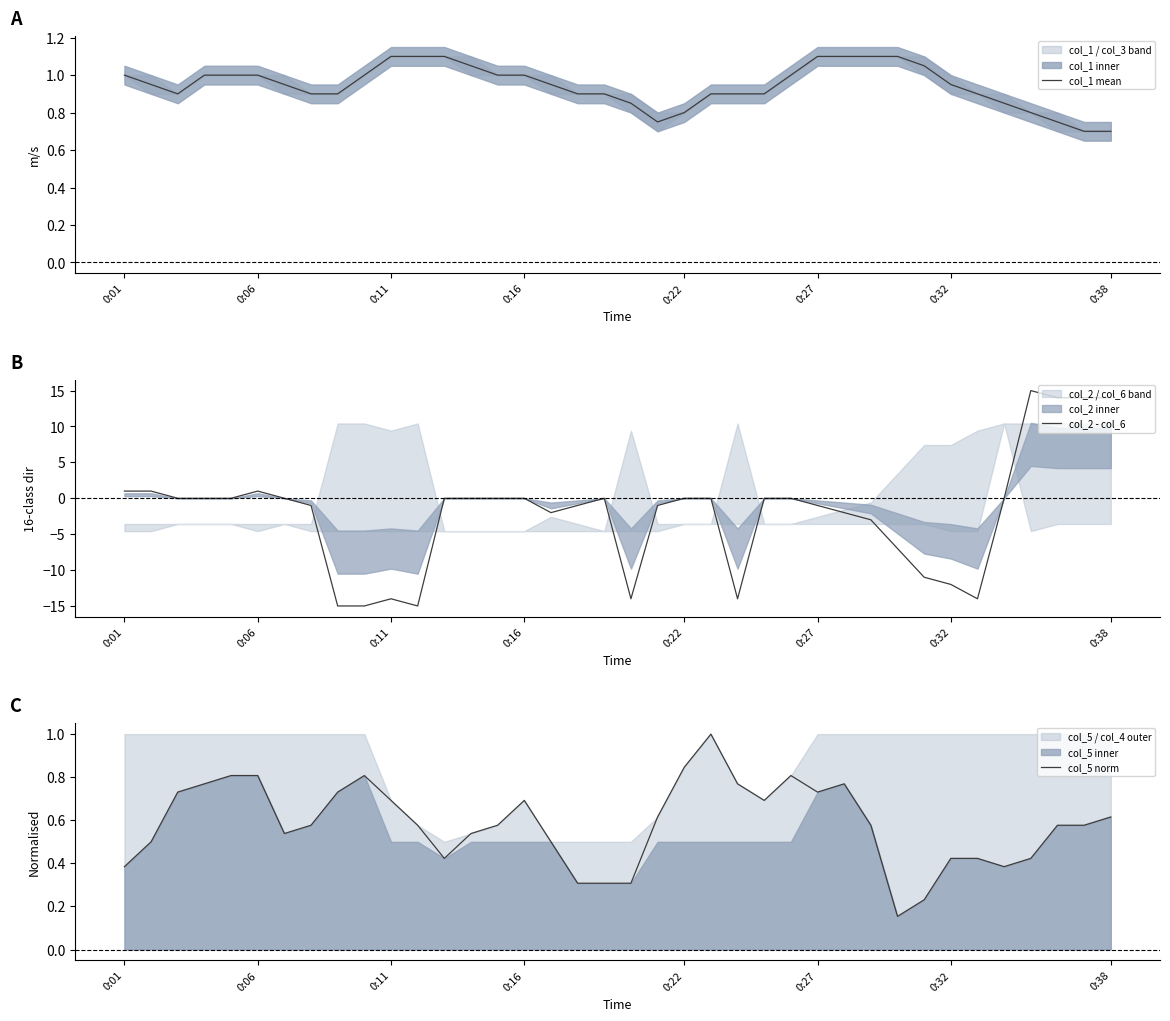

The value of col_2 - col_6 at 0:32 is -12. True or false?

True